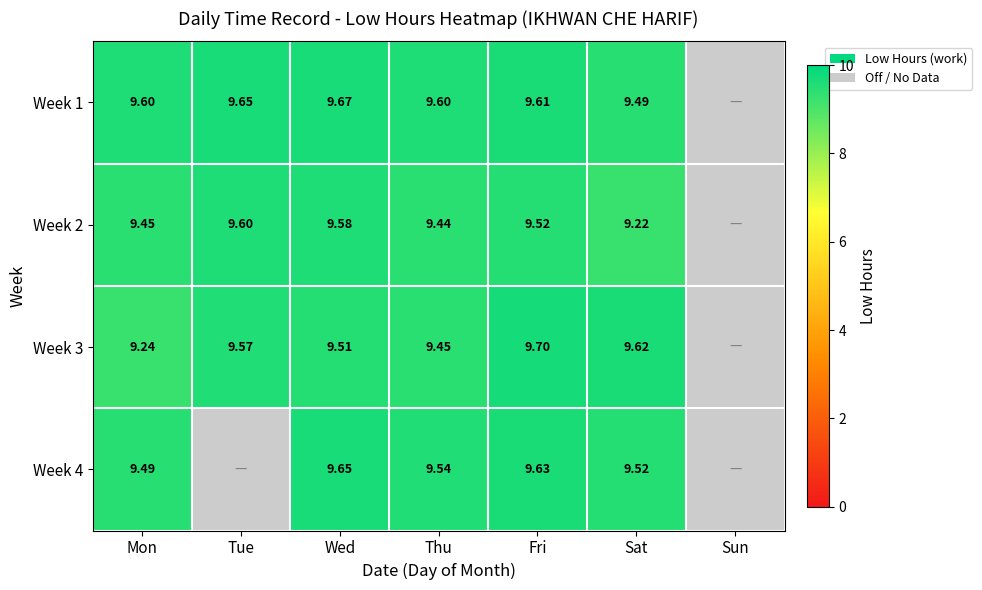

True or false: Week 4 has a value of 13.1 at Mon.

False